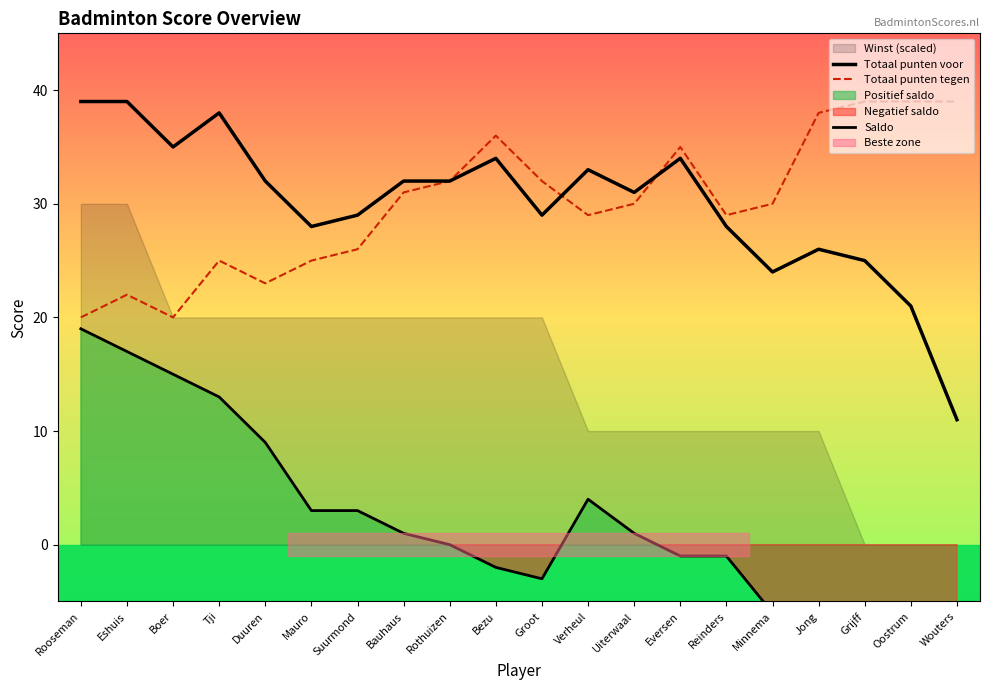

Reading left to right, transcribe all the data shown in this chart.

Totaal punten voor: 39	39	35	38	32	28	29	32	32	34	29	33	31	34	28	24	26	25	21	11
Totaal punten tegen: 20	22	20	25	23	25	26	31	32	36	32	29	30	35	29	30	38	39	39	39
Saldo: 19	17	15	13	9	3	3	1	0	-2	-3	4	1	-1	-1	-6	-12	-14	-18	-28